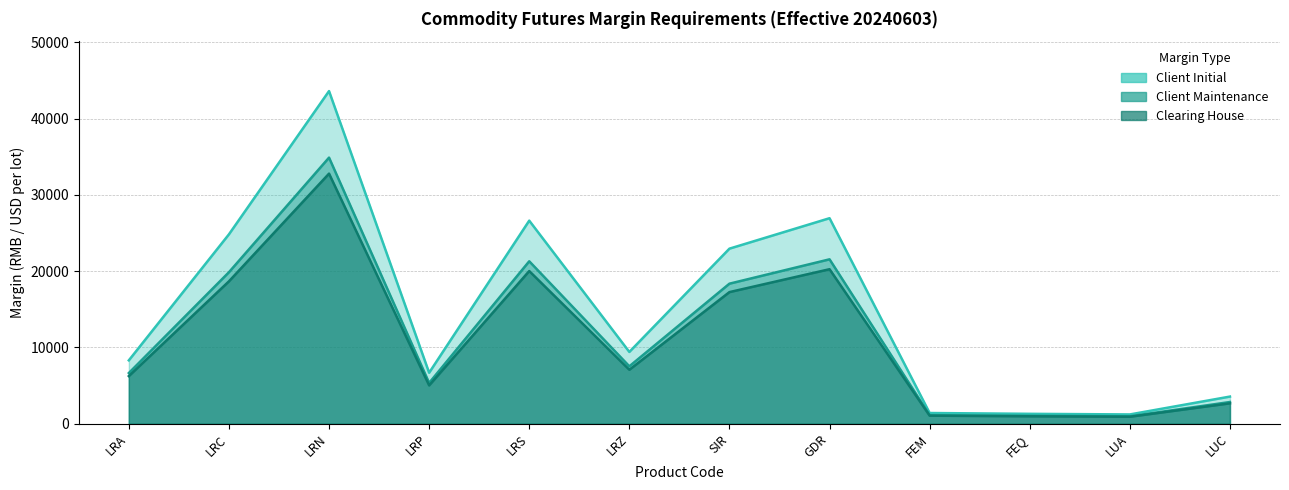

How many data points in Client Initial are less than 9416?

6